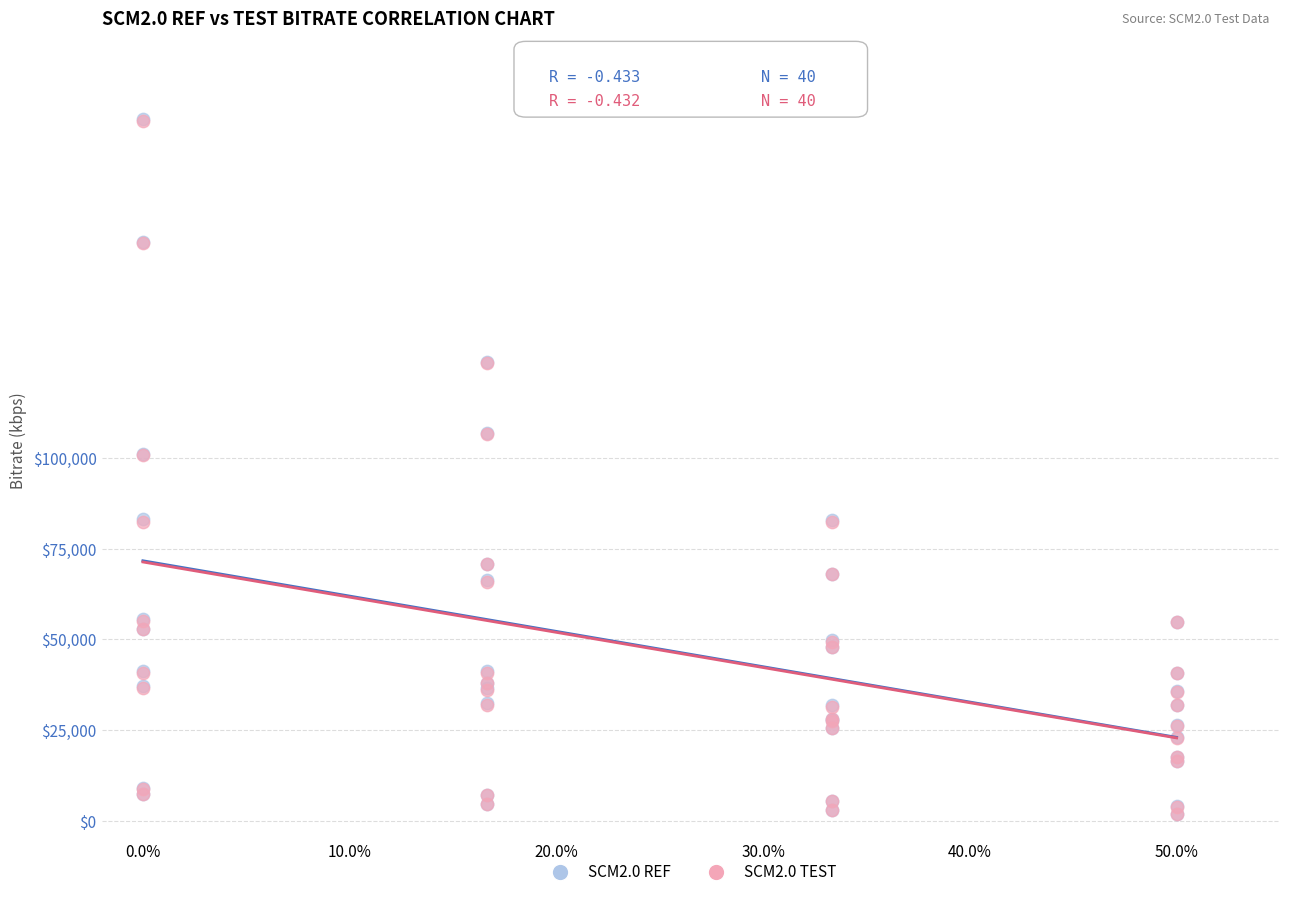

Which series has the largest Y range (max minus min)?

SCM2.0 REF